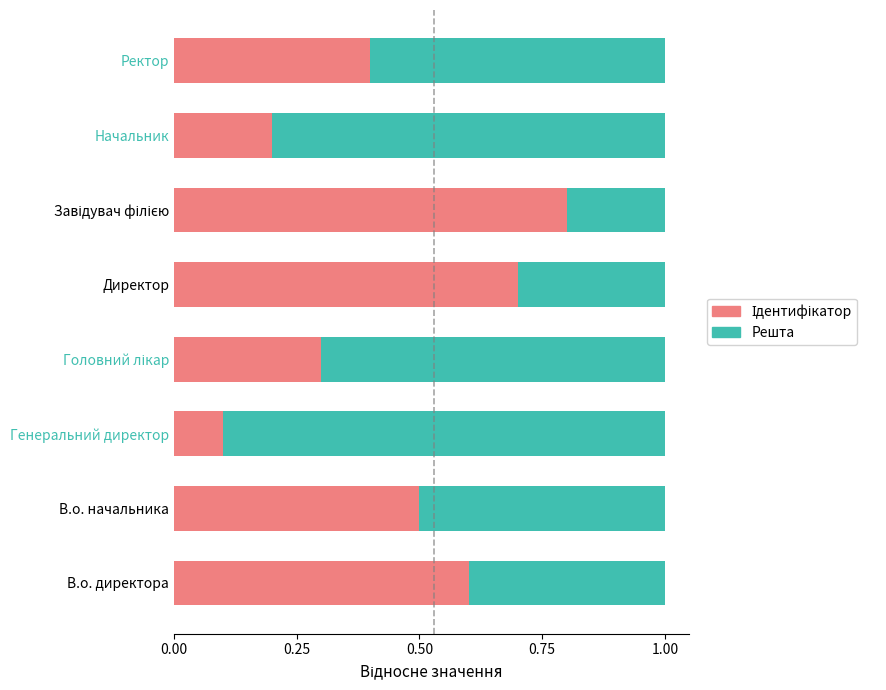

Which series has the largest total across all categories?

Решта